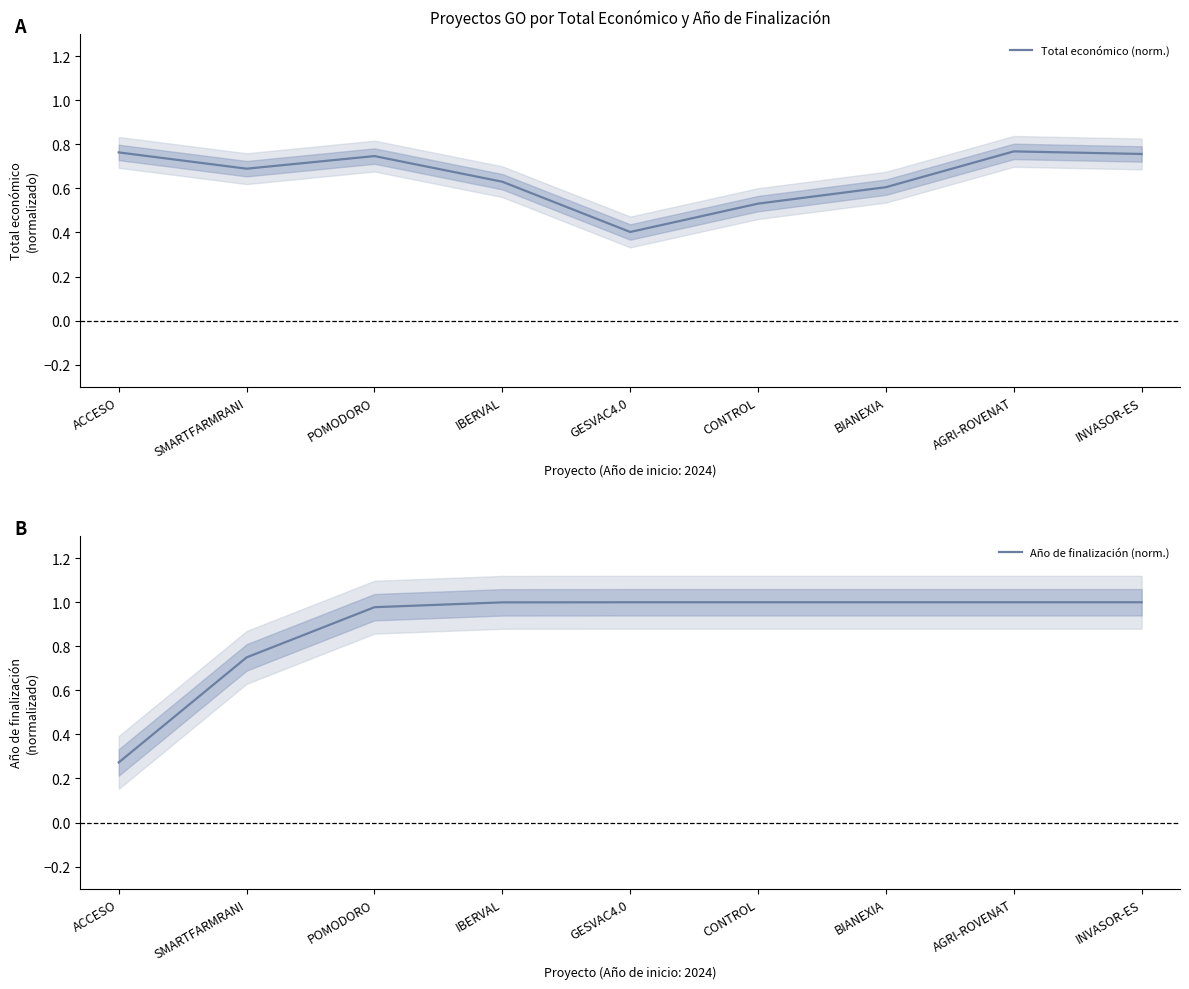

What is the sum of the Total económico (norm.) values at CONTROL and IBERVAL?

1.2